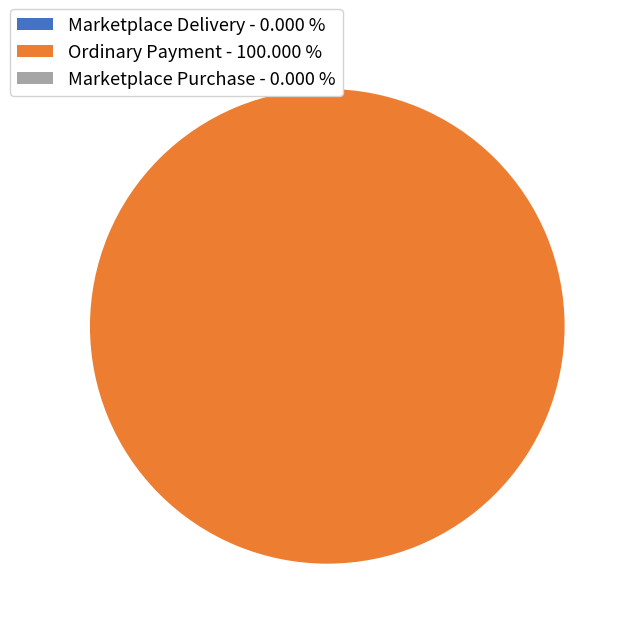

Do Ordinary Payment (614658) and Marketplace Purchase (614666) together represent more than half of the pie?

Yes